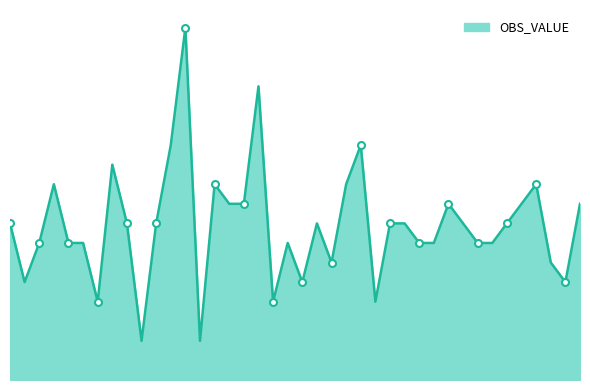

How many interior local valleys (lower than both neighbors) does the data have?

9